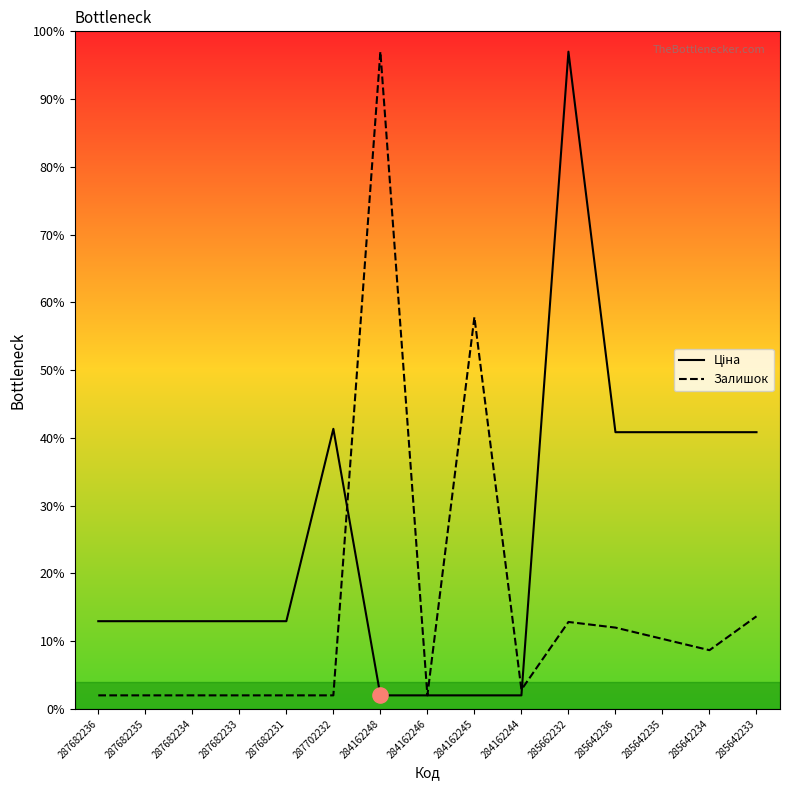

What is the total value across all series at 285642235?

51.2